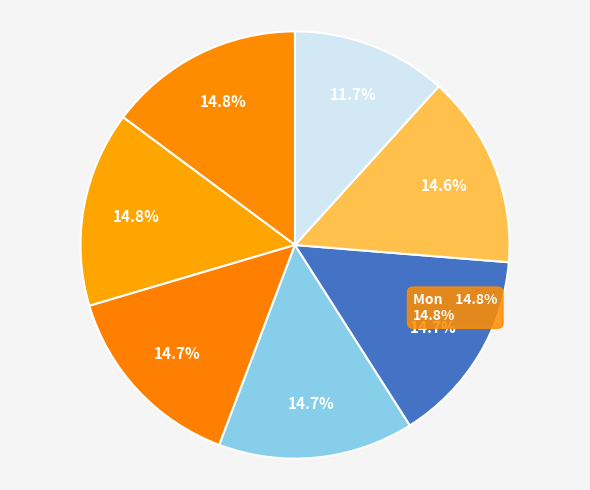

To the nearest percent, what portion does Mon represent?

15%